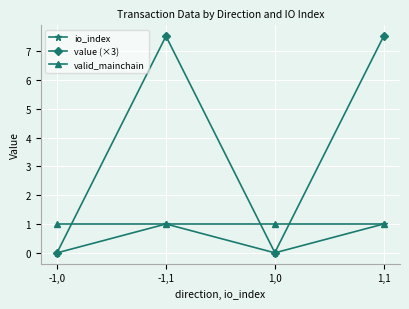

What position from the right is -1,1?

3